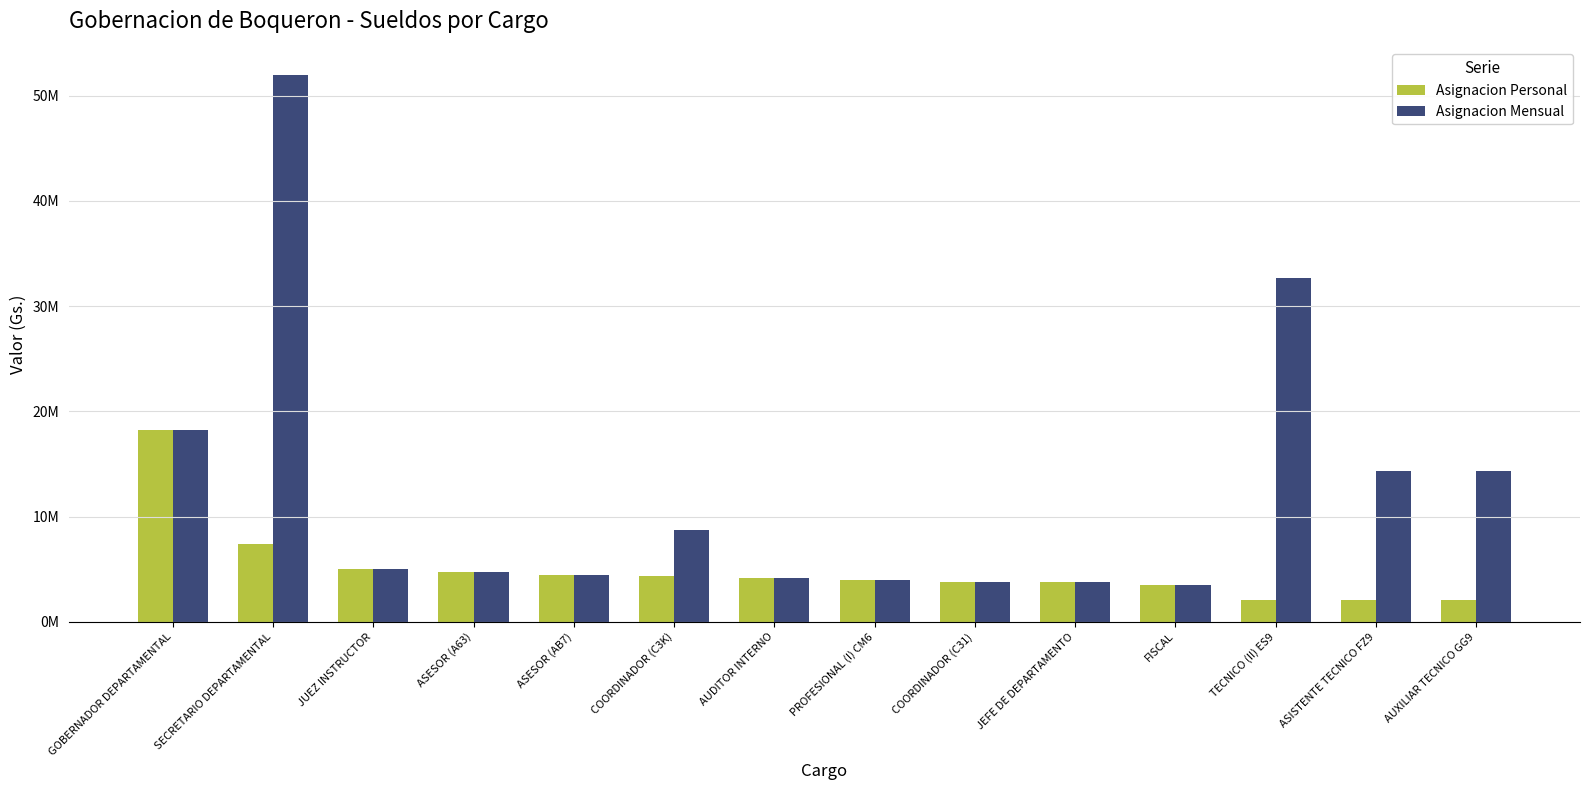

Does the chart contain stacked bars?

No